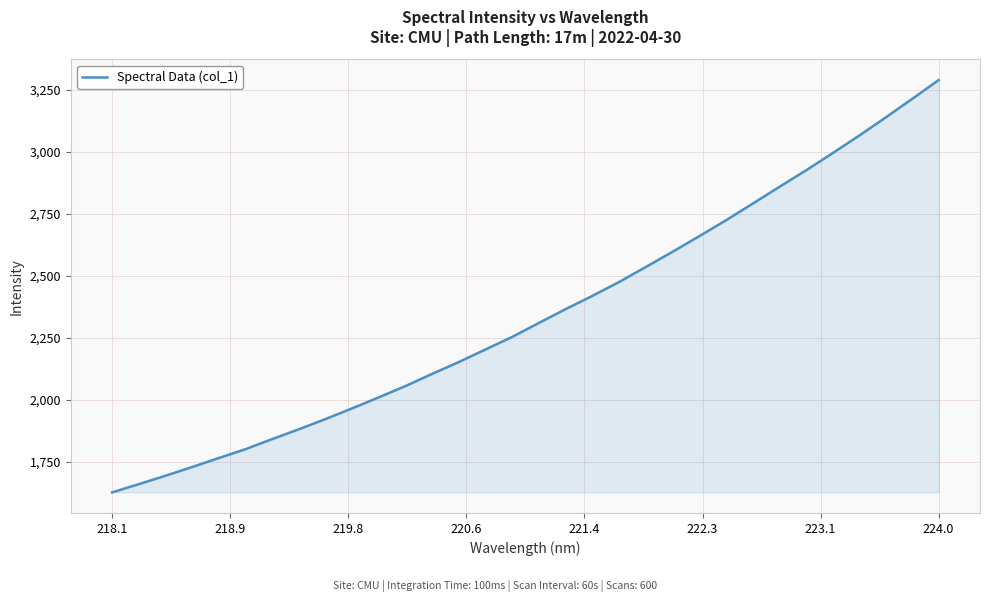

What is the difference between the maximum and minimum values?

1660.3